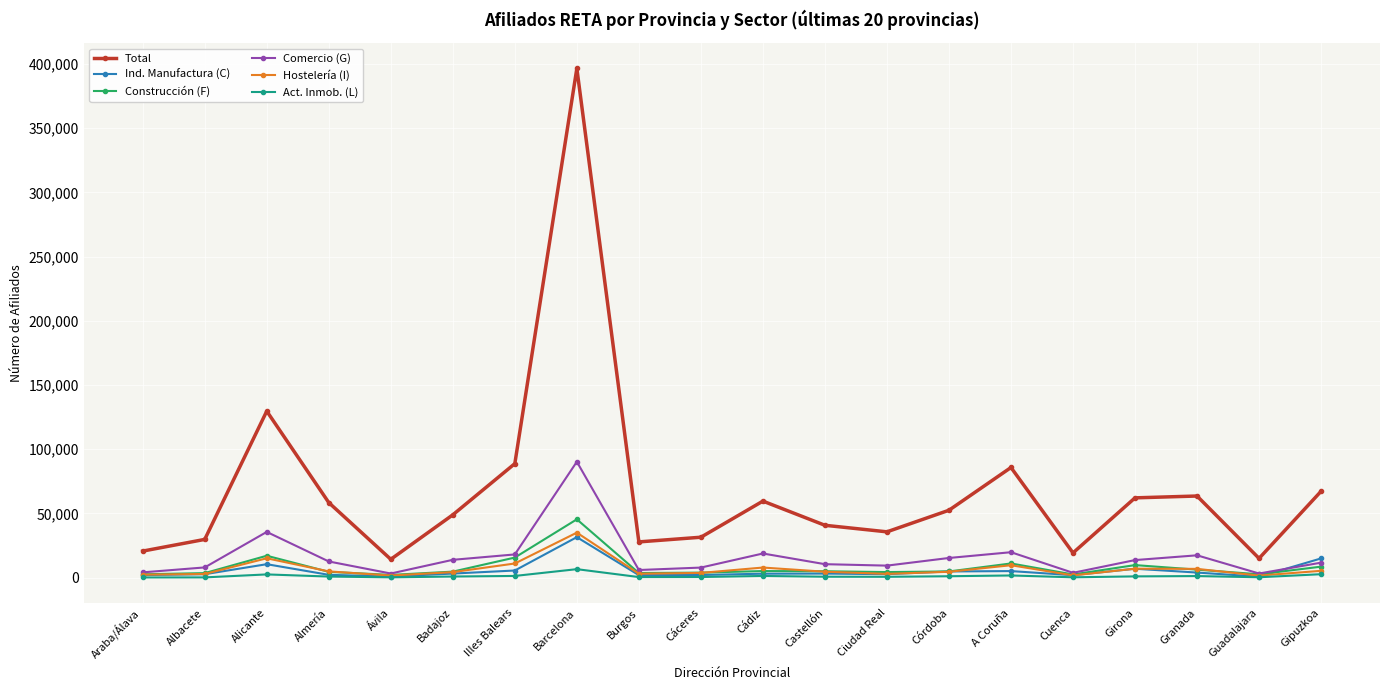

What is the difference between the Comercio (G) values at Gipuzkoa and Guadalajara?

8457